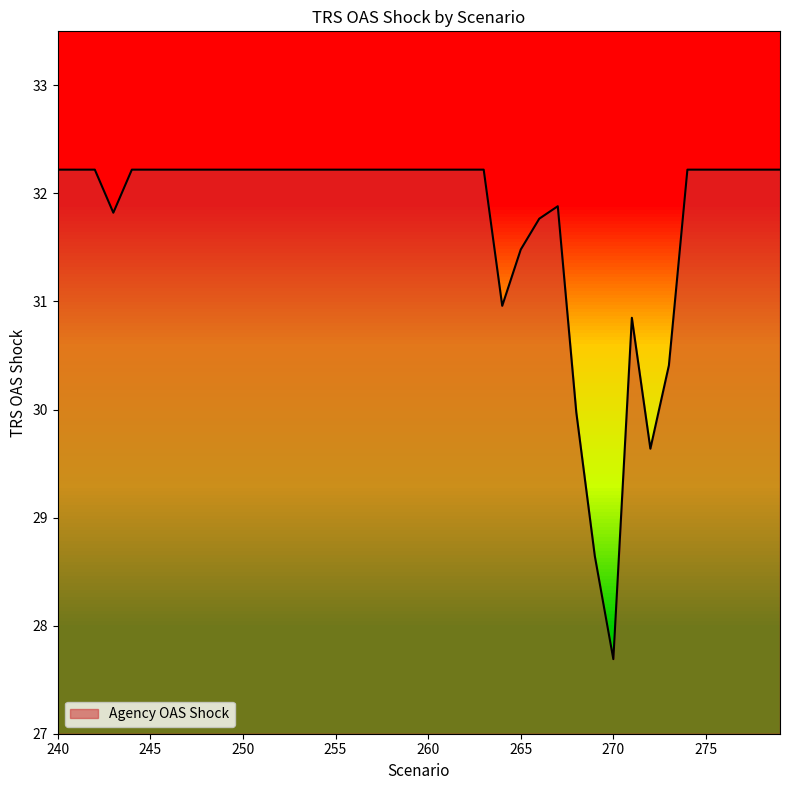

What value does the data have at 240?

32.2